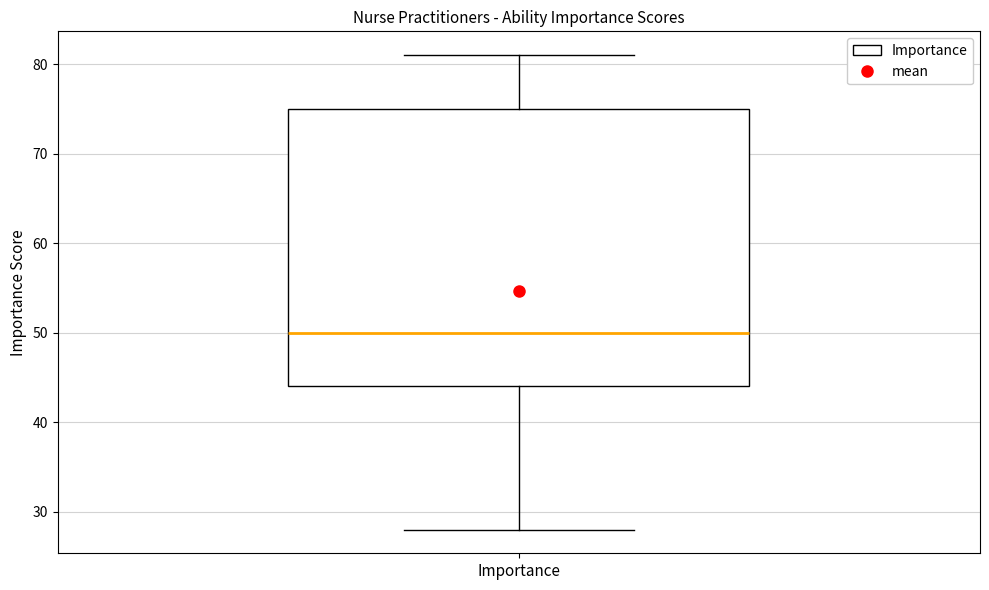

Transcribe this box plot: give where the median line is, the range the box spans, and where the two whiskers end, as read against the y-axis. The values are not printed on the chart, so give them approximately, as read against the axis.

median 50, box 44 to 75, whiskers 28 to 81